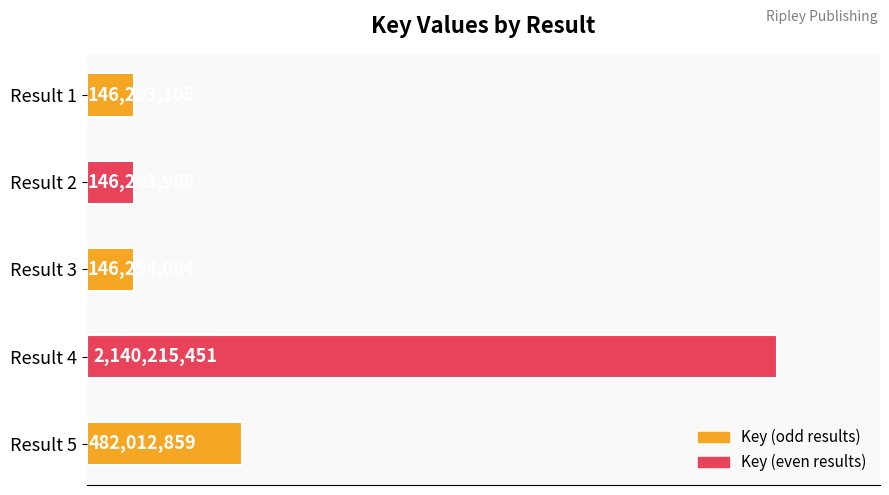

How many data points are above 146294064?

2